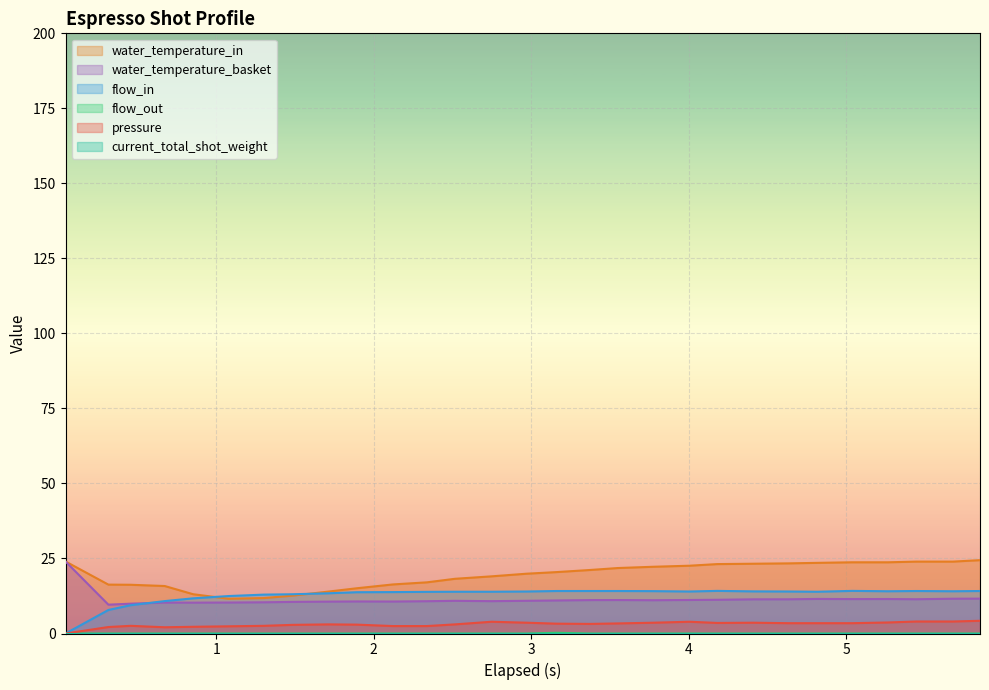

True or false: water_temperature_basket and pressure cross at least once.

False